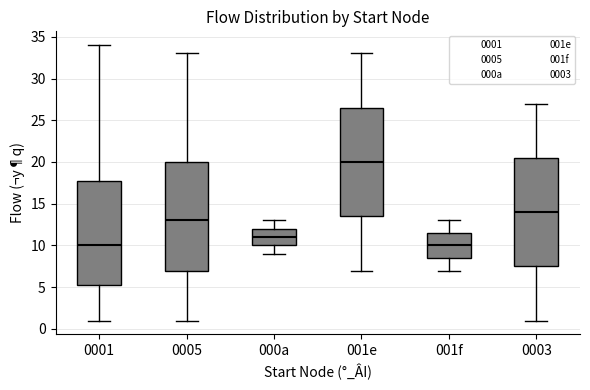

Reading left to right, read every box against the y-axis: the position of its median line, the range the box covers, and the ends of its whiskers. The values are not printed on the chart, so give them approximately, as read against the axis.

0001: median 10.0, box 5.5 to 18.0, whiskers 1.0 to 34.0
0005: median 13.0, box 7.0 to 20.0, whiskers 1.0 to 33.0
000a: median 11.0, box 10.0 to 12.0, whiskers 9.0 to 13.0
001e: median 20.0, box 13.5 to 26.5, whiskers 7.0 to 33.0
001f: median 10.0, box 8.5 to 11.5, whiskers 7.0 to 13.0
0003: median 14.0, box 7.5 to 20.5, whiskers 1.0 to 27.0